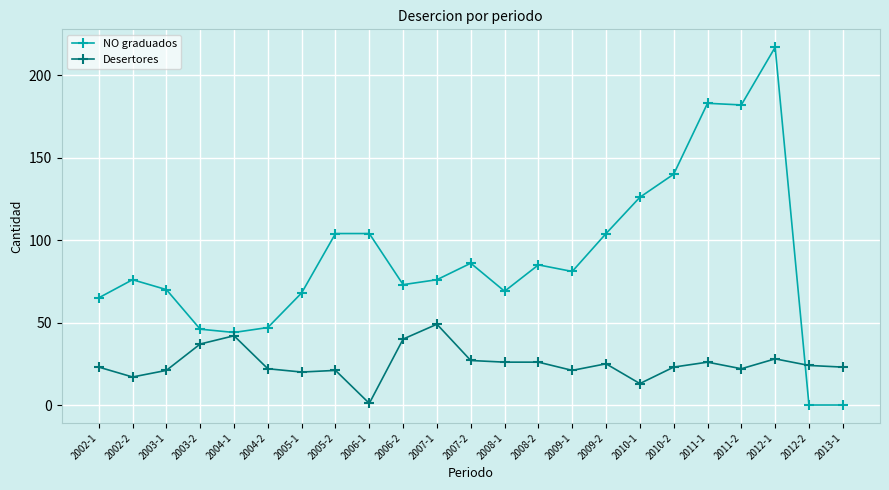

What is the label of the 23rd point from the left?

2013-1